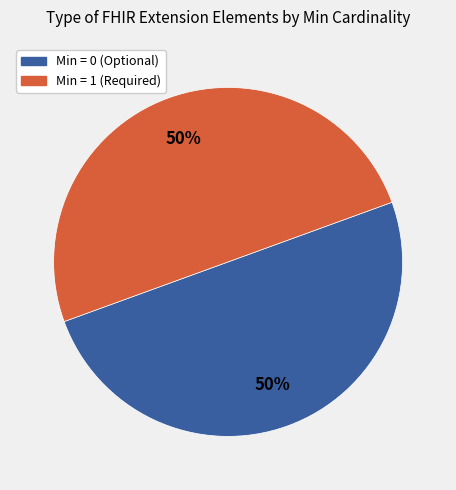

To the nearest percent, what is the combined percentage of Min = 0 (Optional) and Min = 1 (Required)?

100%